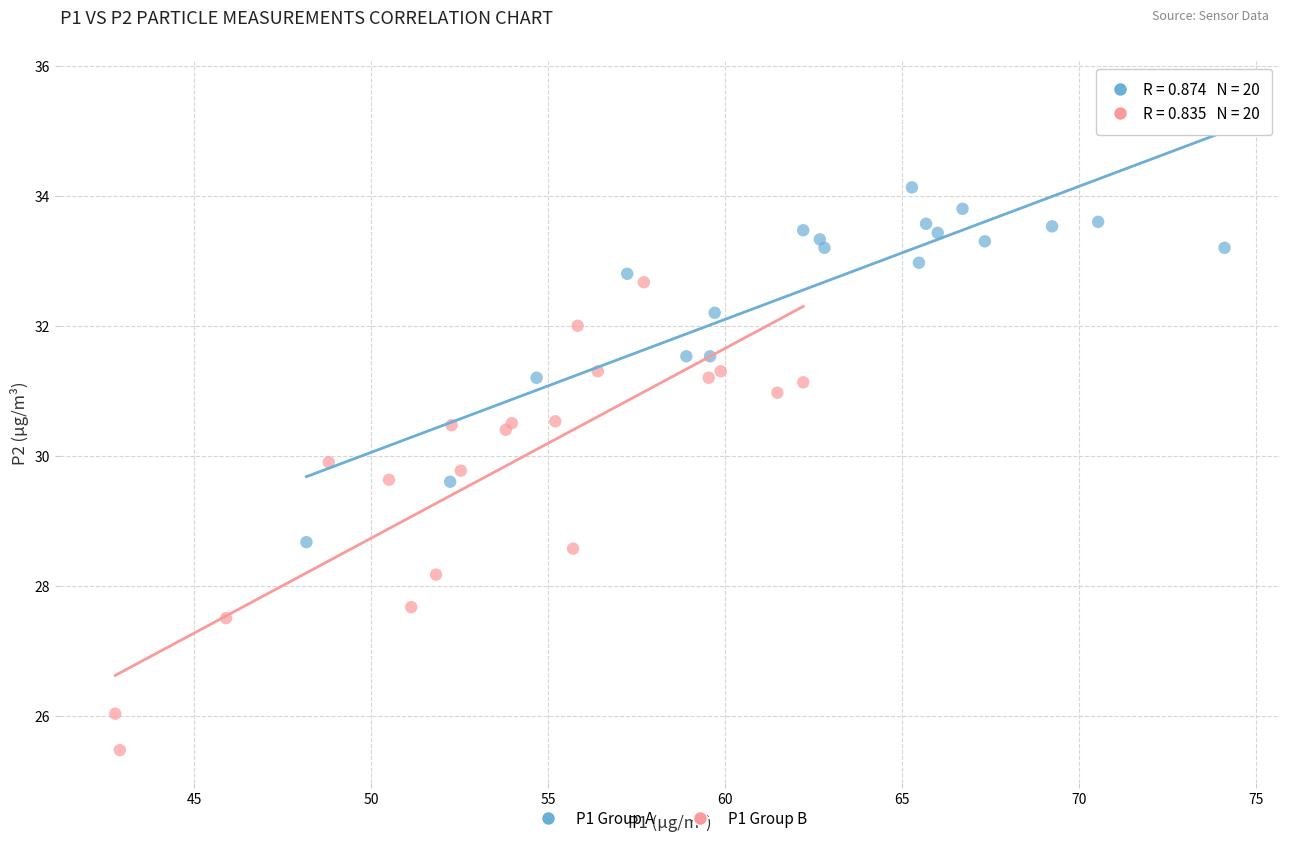

What are all the series names shown in the legend?

P1 Group A, P1 Group B